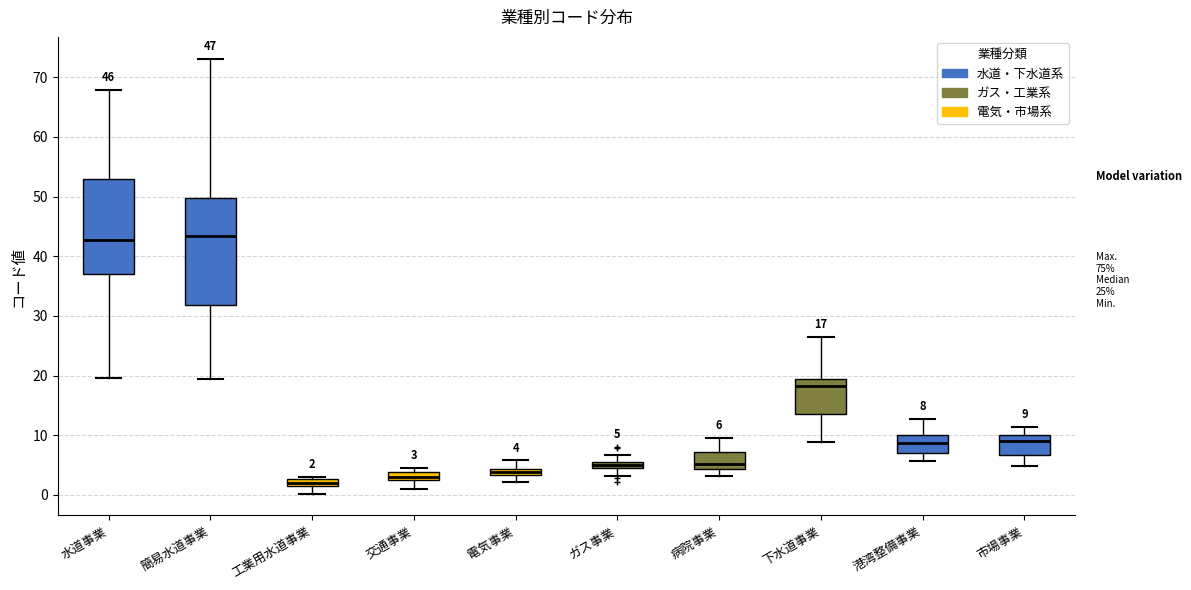

Comparing the boxes themselves (not the whiskers), which one is the tallest?

簡易水道事業